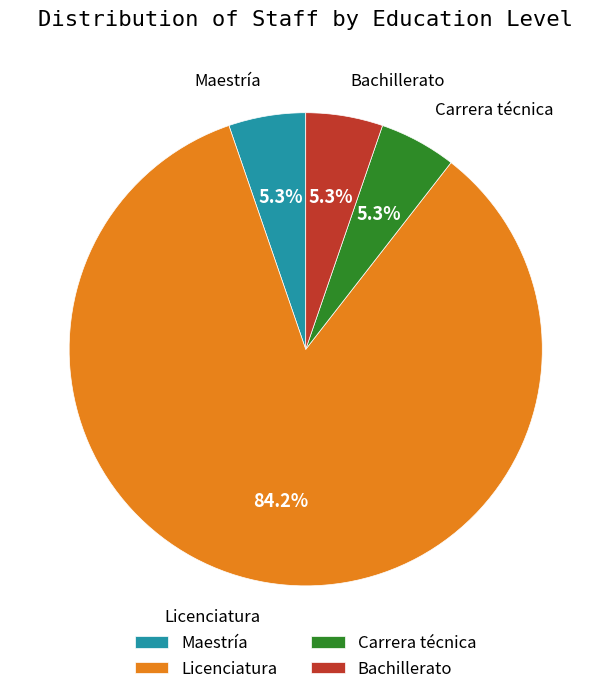

Does Carrera técnica represent more than half of the total?

No